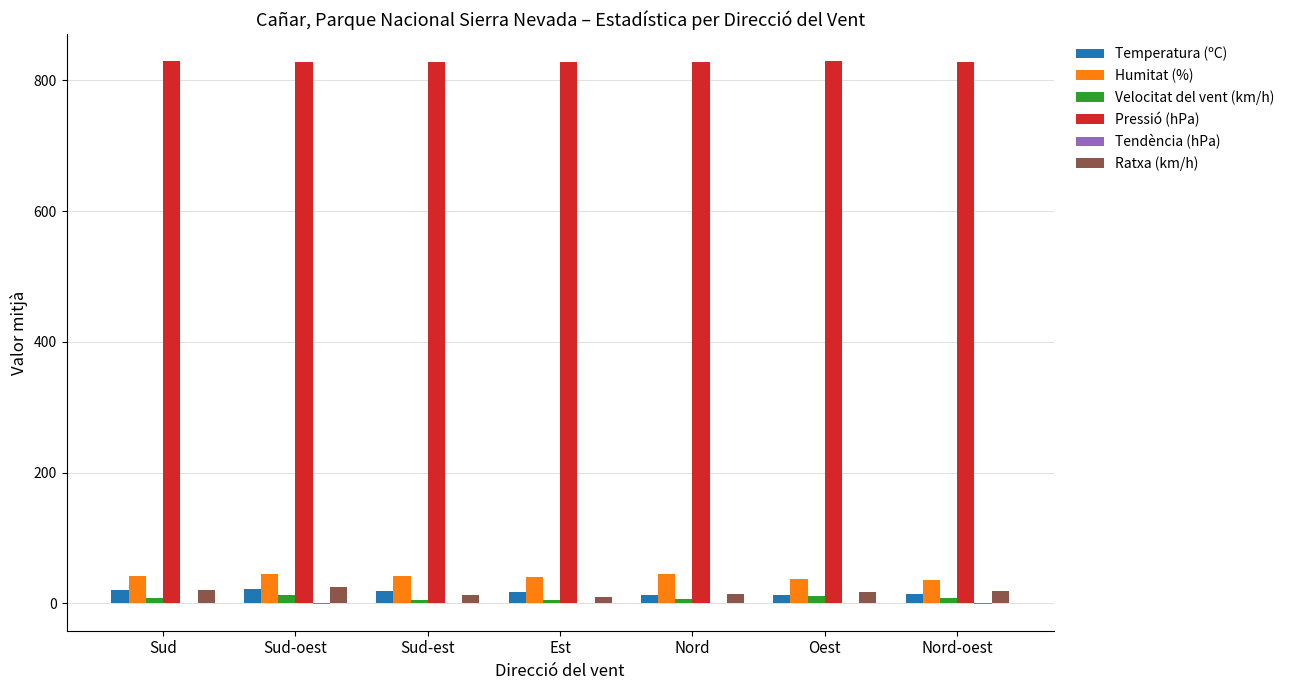

How many groups of bars are there?

7